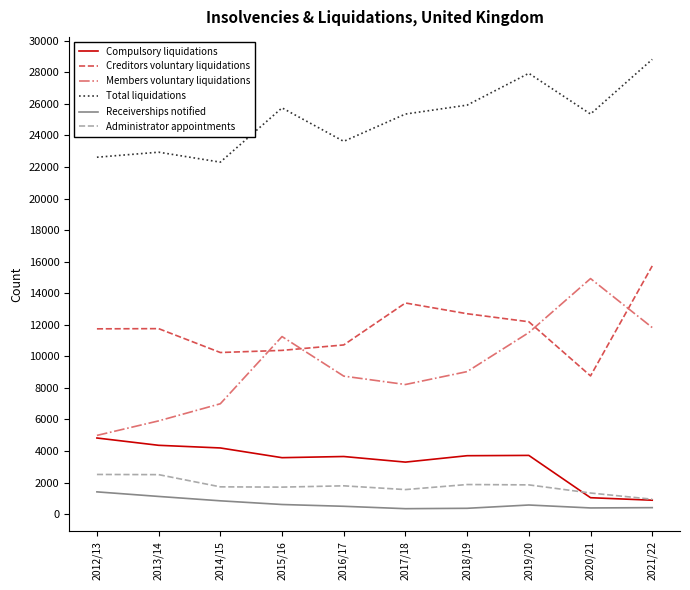

What is the average value of the Compulsory liquidations series?

3326